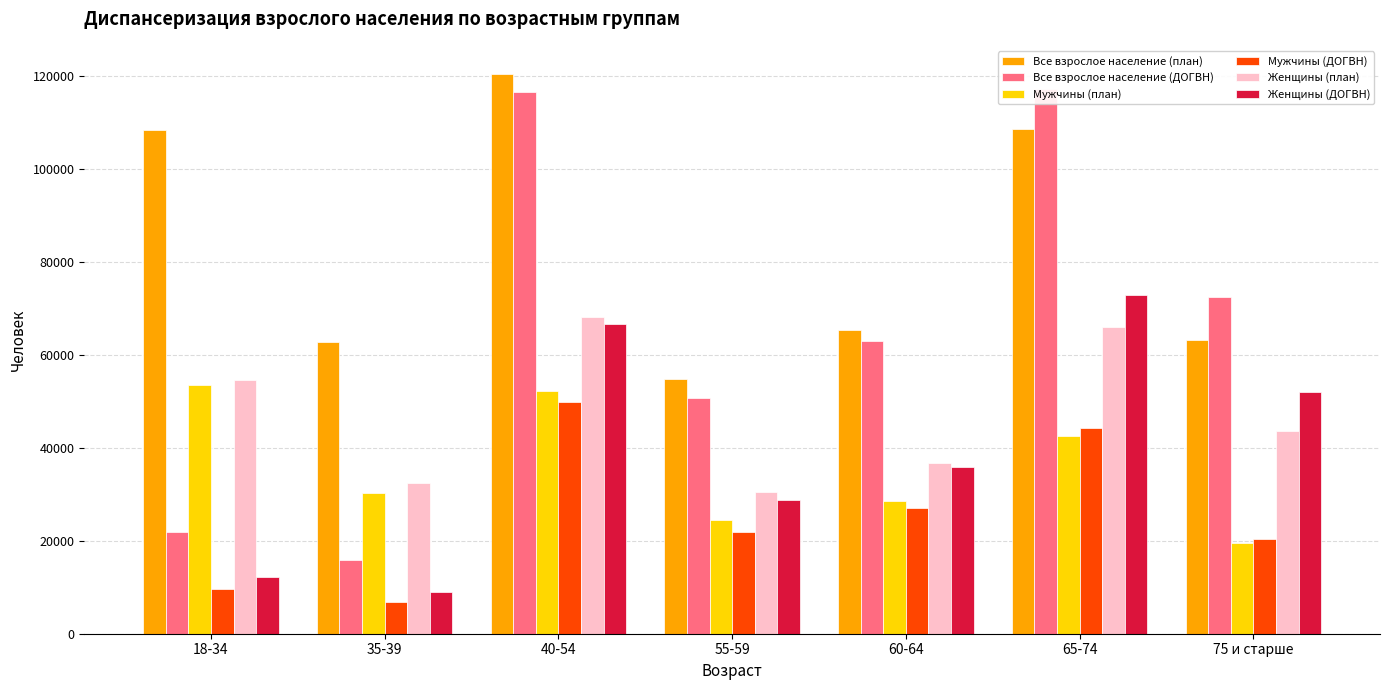

Is the value of Мужчины (план) at 18-34 greater than the value of Женщины (ДОГВН) at 18-34?

Yes